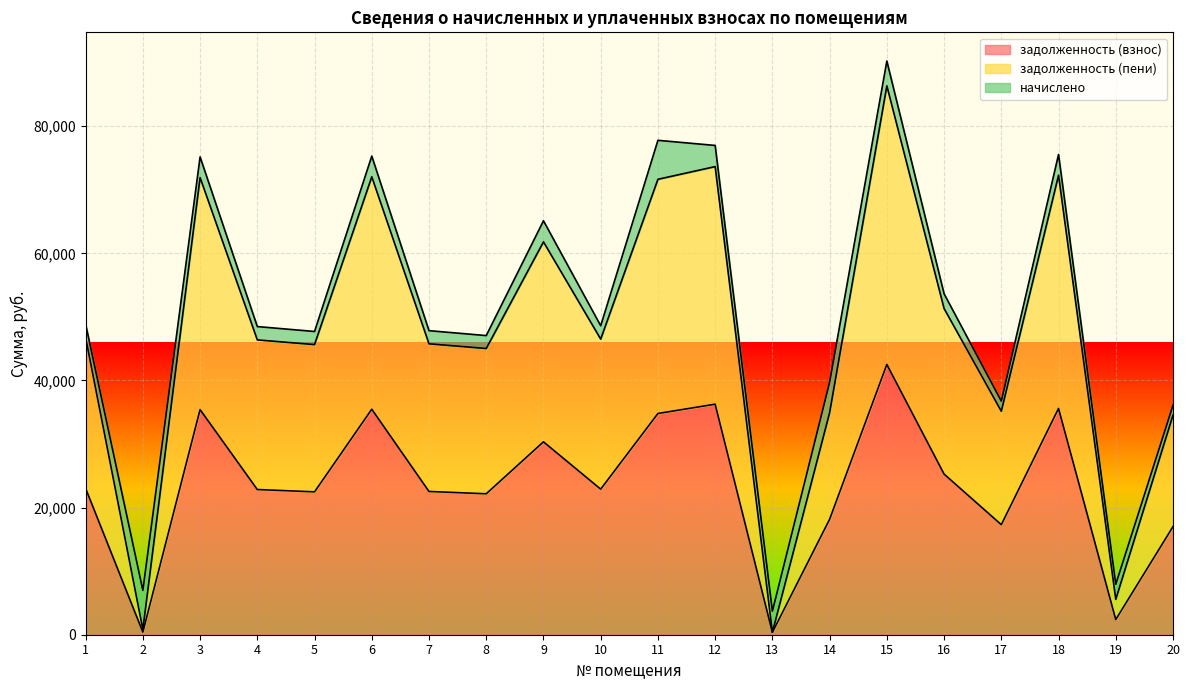

Rank the categories by задолженность (пени) value from lowest to highest.

13, 2, 19, 20, 14, 17, 8, 5, 7, 4, 10, 1, 16, 9, 11, 3, 6, 18, 12, 15